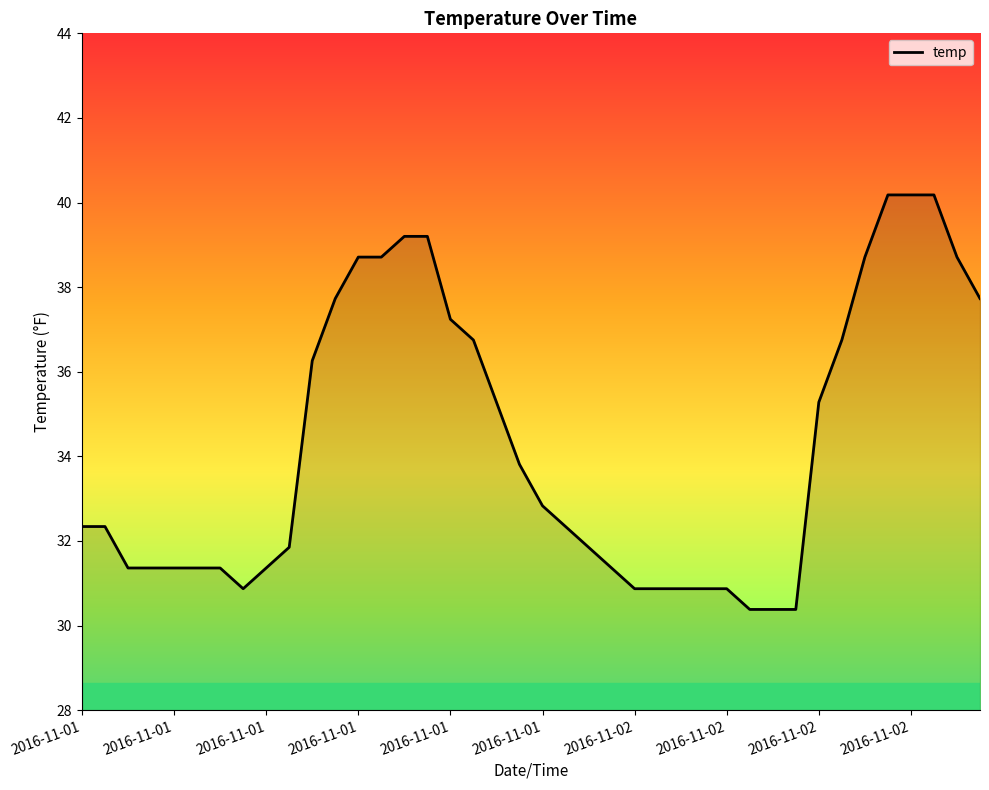

What is the maximum value shown in the chart?

40.2